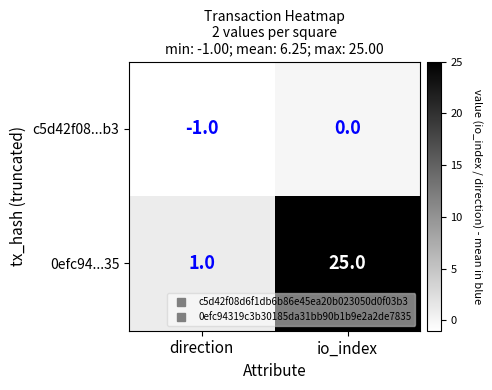

Which series has the largest total across all categories?

0efc94...35